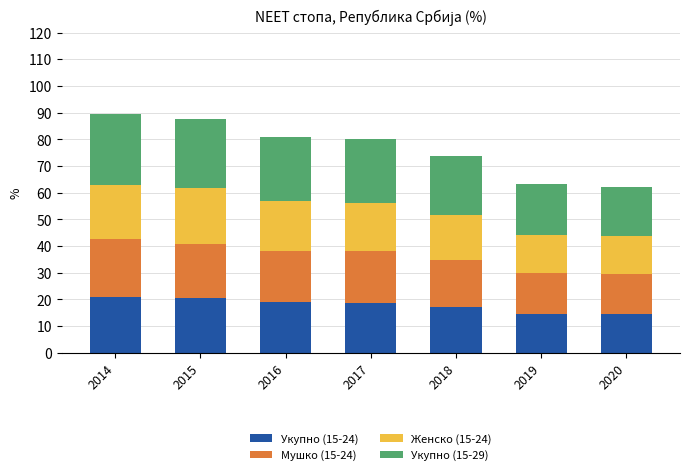

How many categories are shown in the chart?

7